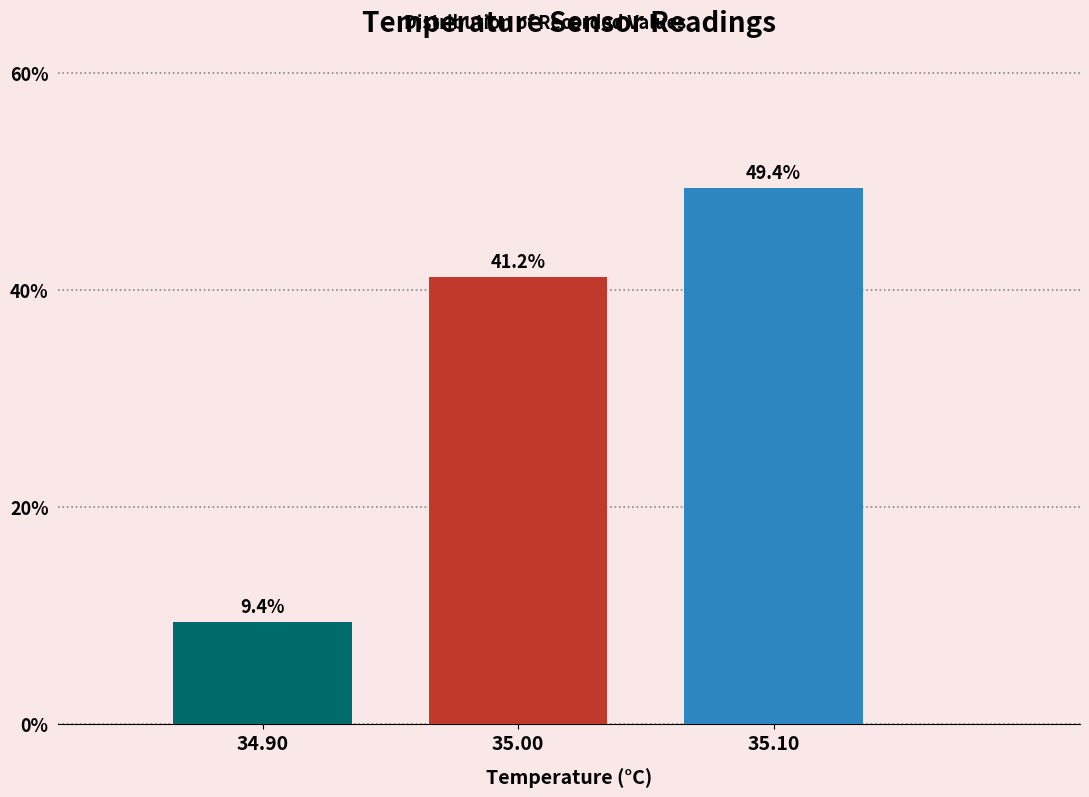

Reading left to right, list all the values displayed in this chart.

34.90=9.4	35.00=41.2	35.10=49.4